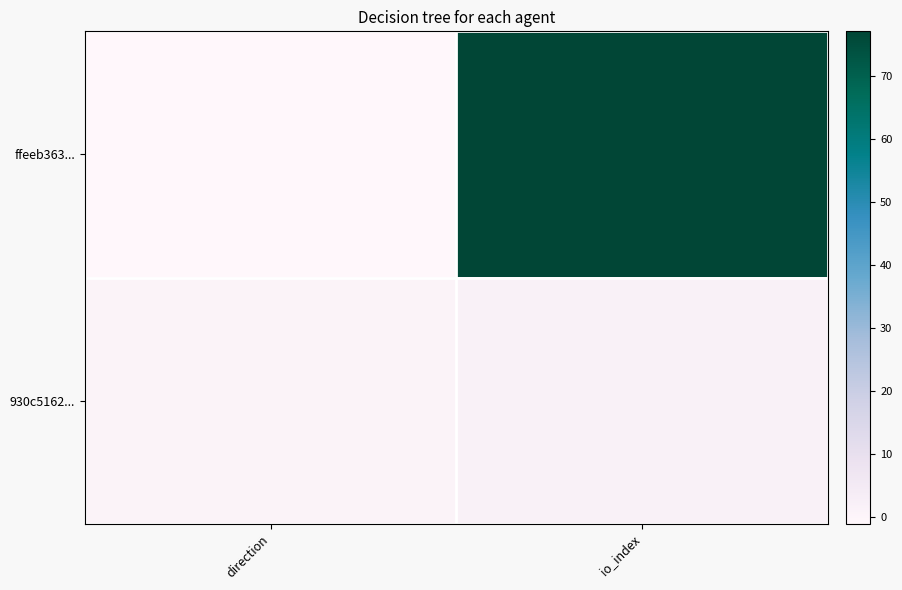

Reading left to right, what are all the values shown in this chart?

ffeeb363...: direction=-1	io_index=77
930c5162...: direction=1	io_index=2